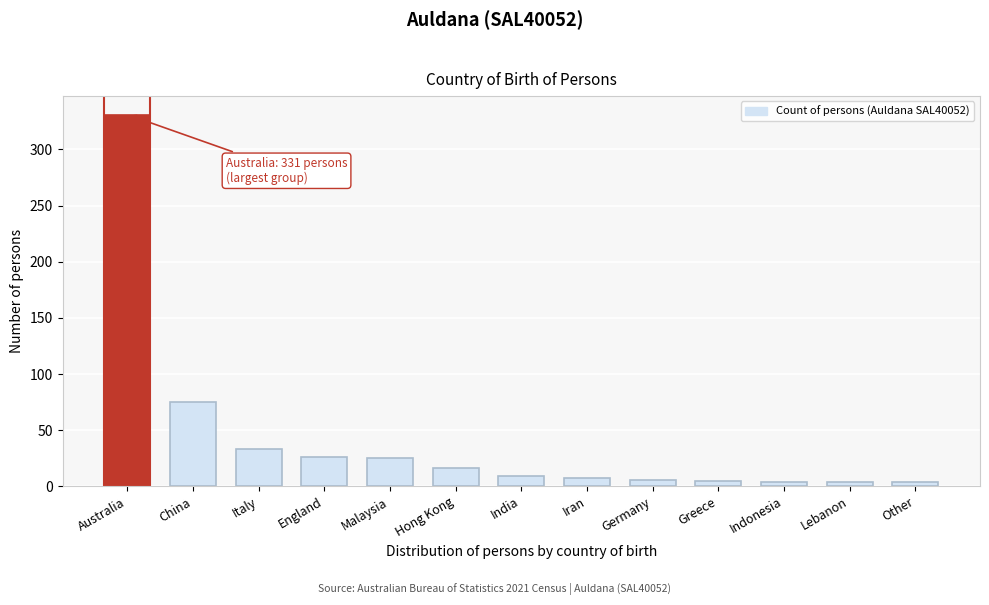

At which label is the value closest to 167?

China